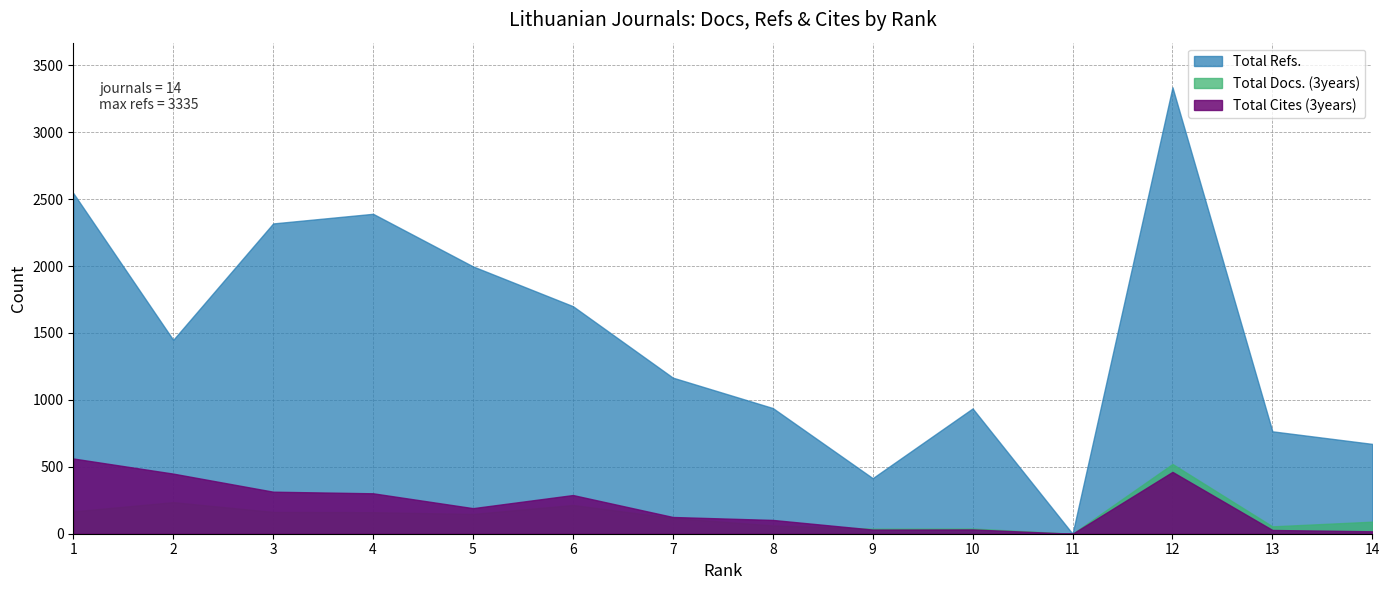

At which category is the sum across all series the highest?

12